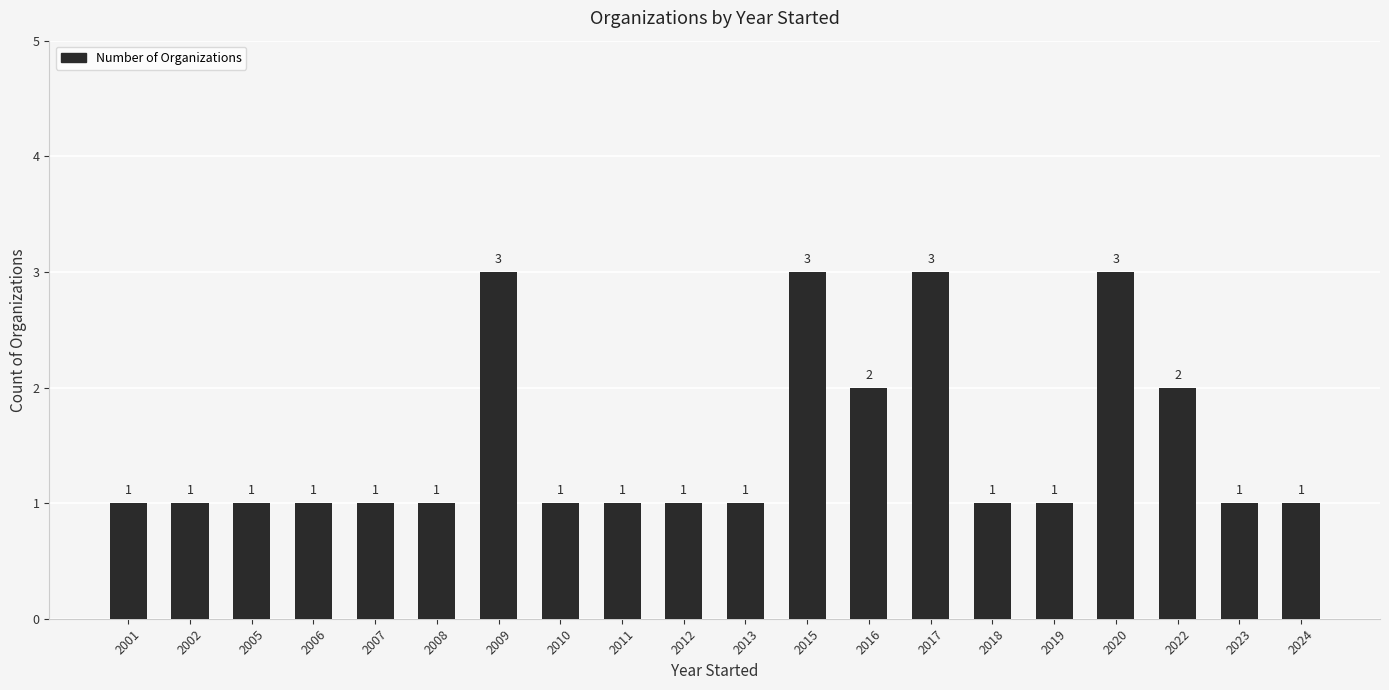

Reading right to left, what are all the values shown in this chart?

1	1	2	3	1	1	3	2	3	1	1	1	1	3	1	1	1	1	1	1